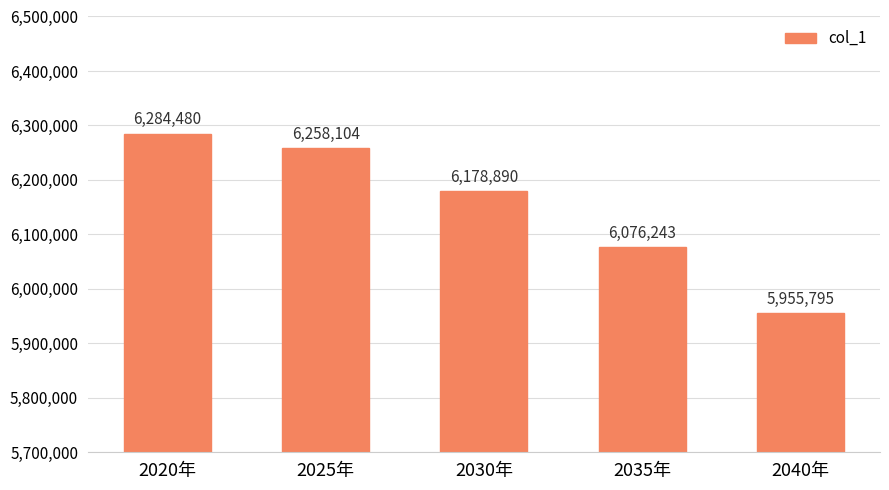

Reading right to left, transcribe all the data shown in this chart.

5955795	6076243	6178890	6258104	6284480